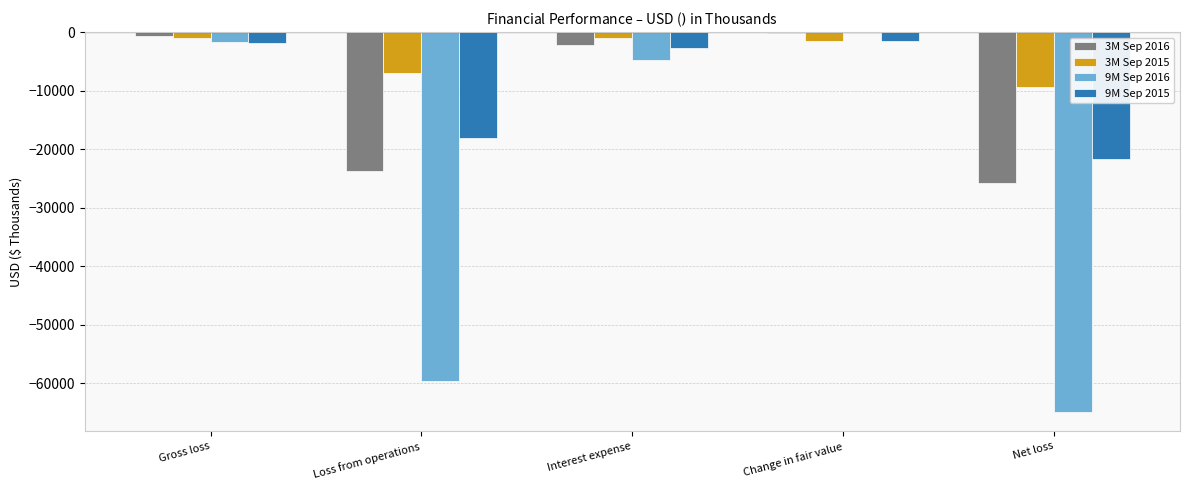

True or false: 3M Sep 2015 has a value of -9496 at Loss from operations.

False